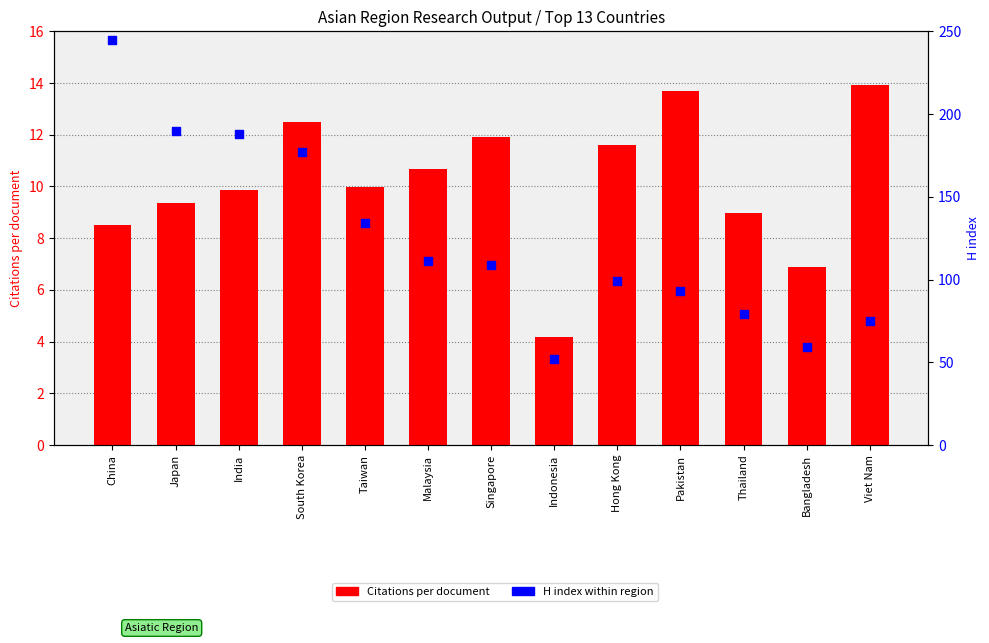

Which series contains the lowest Y value?

Citations per document